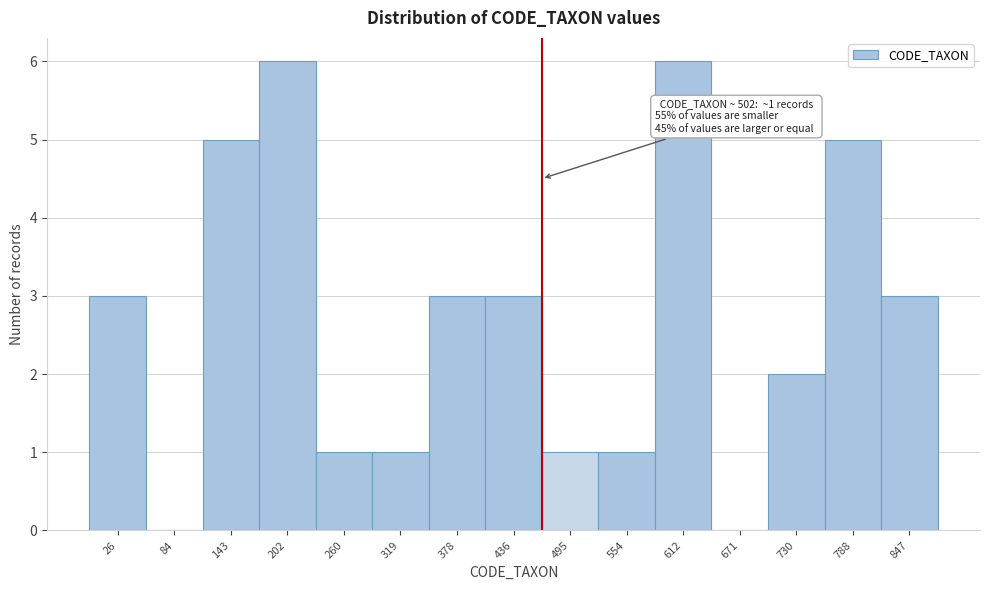

Reading left to right, transcribe all the data shown in this chart.

26=3	84=0	143=5	202=6	260=1	319=1	378=3	436=3	495=1	554=1	612=6	671=0	730=2	788=5	847=3